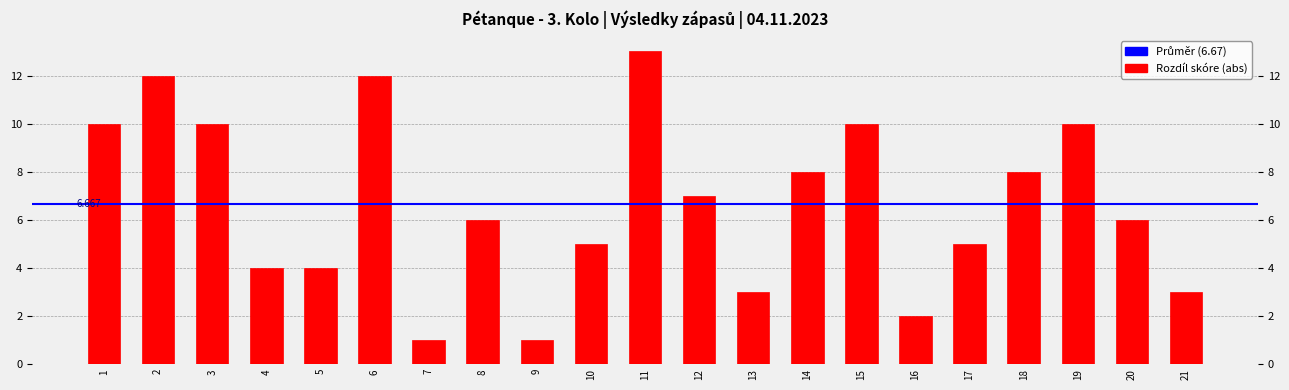

At which label does the data first exceed 6?

1